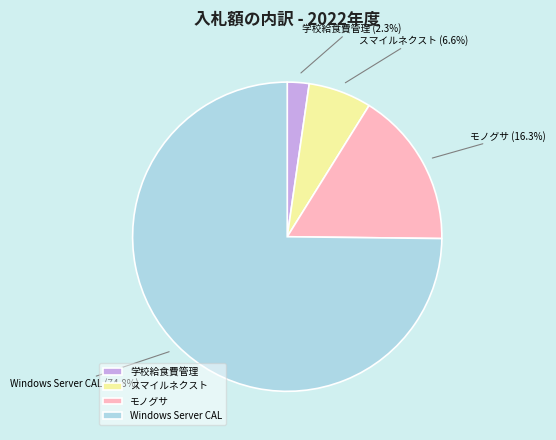

What is the smallest slice in the pie chart?

学校給食費管理